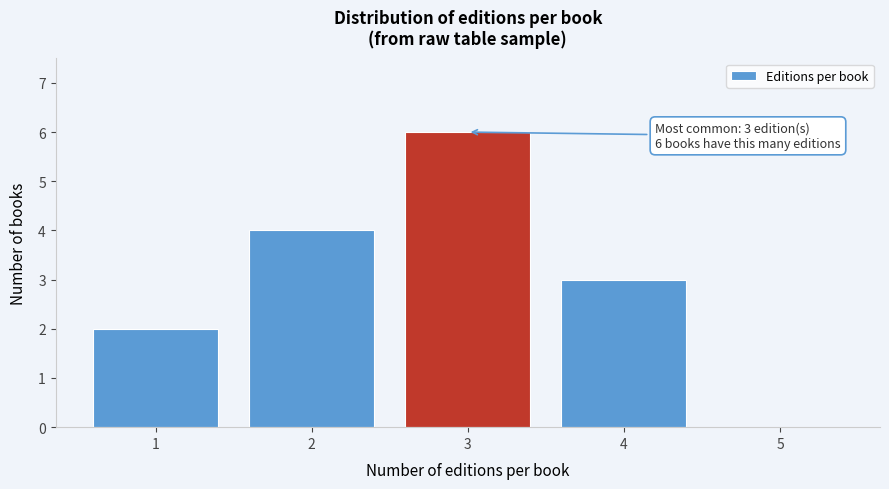

Which range on the x-axis has the tallest bar?

2.5 to 3.5